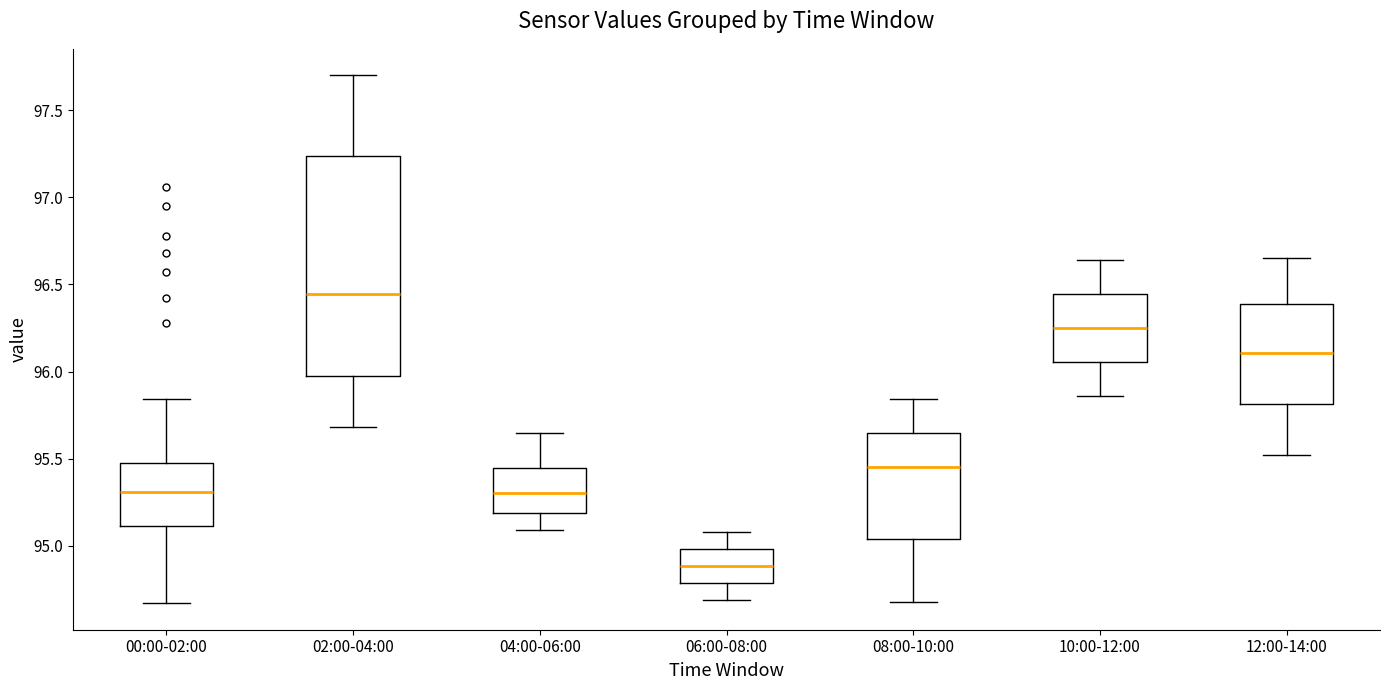

Reading left to right, transcribe this box plot: for each box, give where its median line is, the range the box spans, and where its two whiskers end, as read against the y-axis. The values are not printed on the chart, so give them approximately, as read against the axis.

00:00-02:00: median 95.30, box 95.10 to 95.50, whiskers 94.65 to 95.85
02:00-04:00: median 96.45, box 95.95 to 97.25, whiskers 95.70 to 97.70
04:00-06:00: median 95.30, box 95.20 to 95.45, whiskers 95.10 to 95.65
06:00-08:00: median 94.90, box 94.80 to 95.00, whiskers 94.70 to 95.10
08:00-10:00: median 95.45, box 95.05 to 95.65, whiskers 94.70 to 95.85
10:00-12:00: median 96.25, box 96.05 to 96.45, whiskers 95.85 to 96.65
12:00-14:00: median 96.10, box 95.80 to 96.40, whiskers 95.50 to 96.65